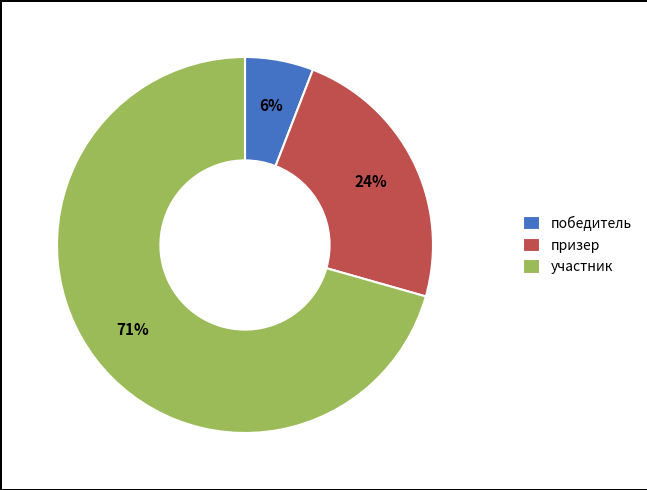

Does any single category account for the majority?

Yes